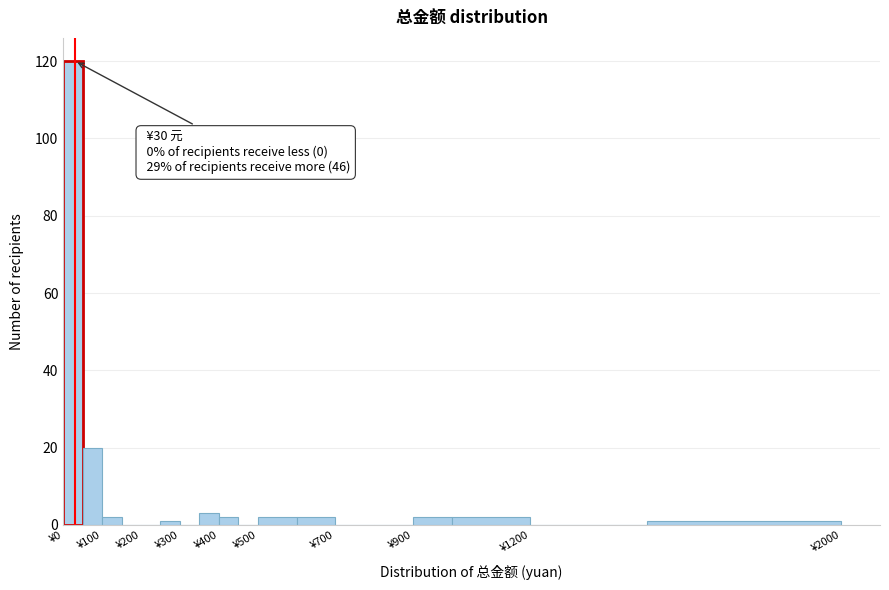

Which range on the x-axis has the tallest bar?

0 to 50